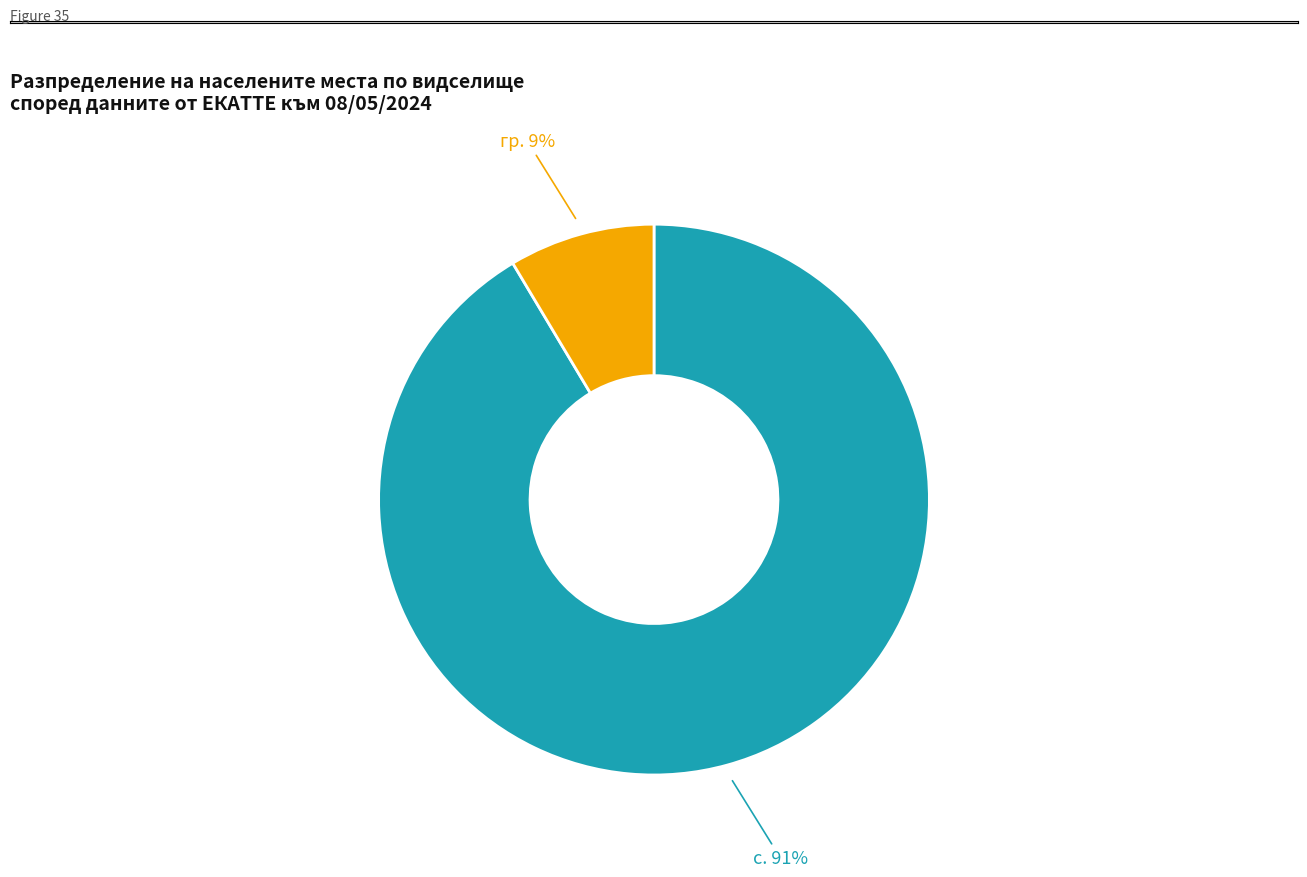

Is there a majority slice in this chart?

Yes